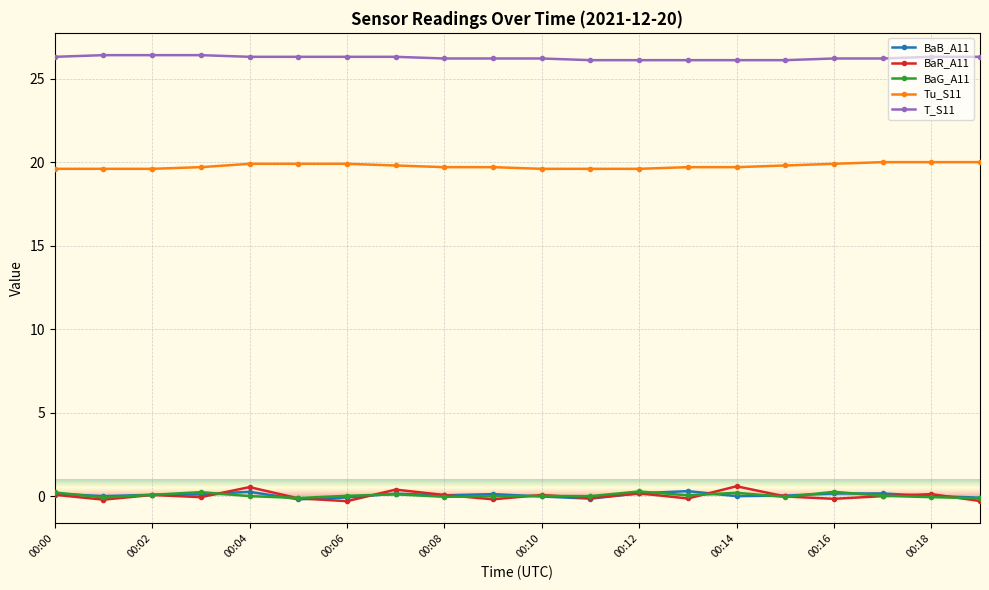

Count the number of data series in this chart.

5